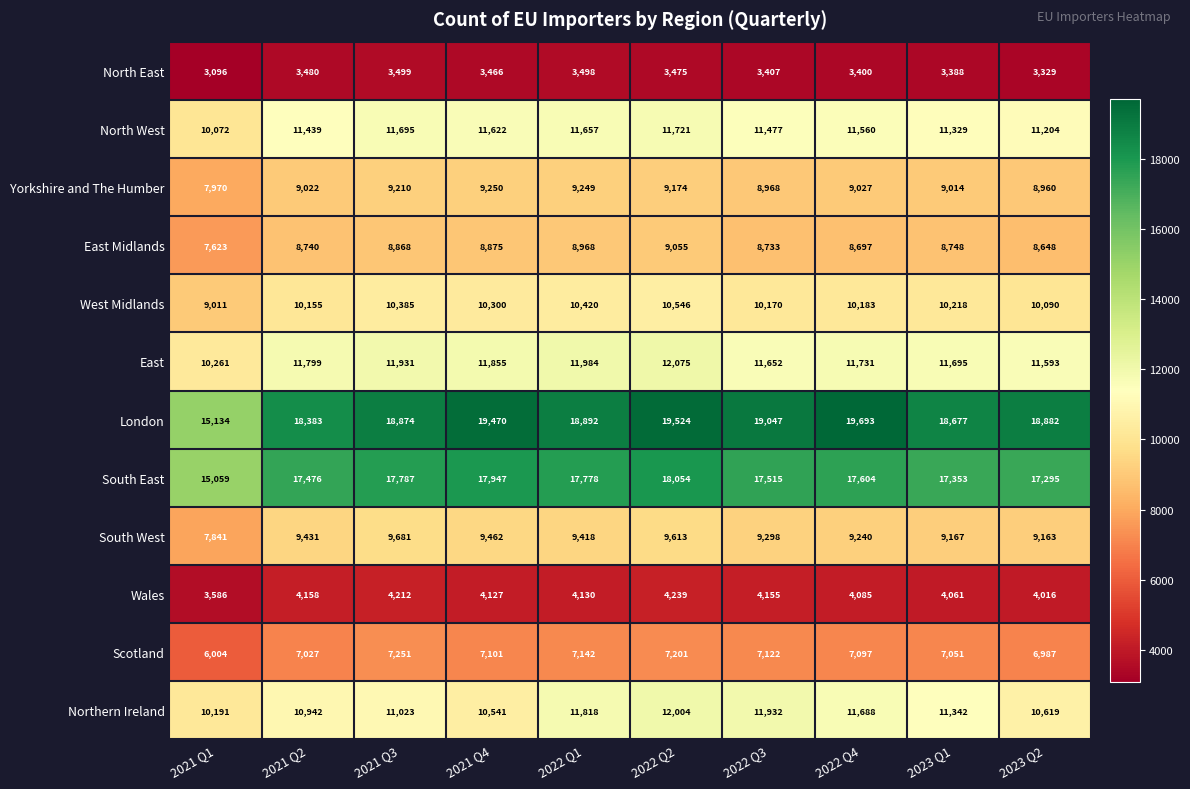

What is the spread (max minus min) of values at 2022 Q3?

15640